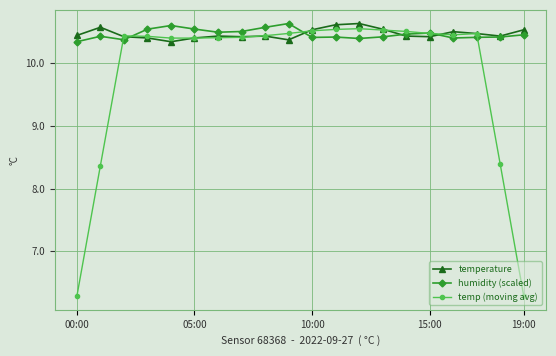

How many temperature values are between 10 and 11?

20